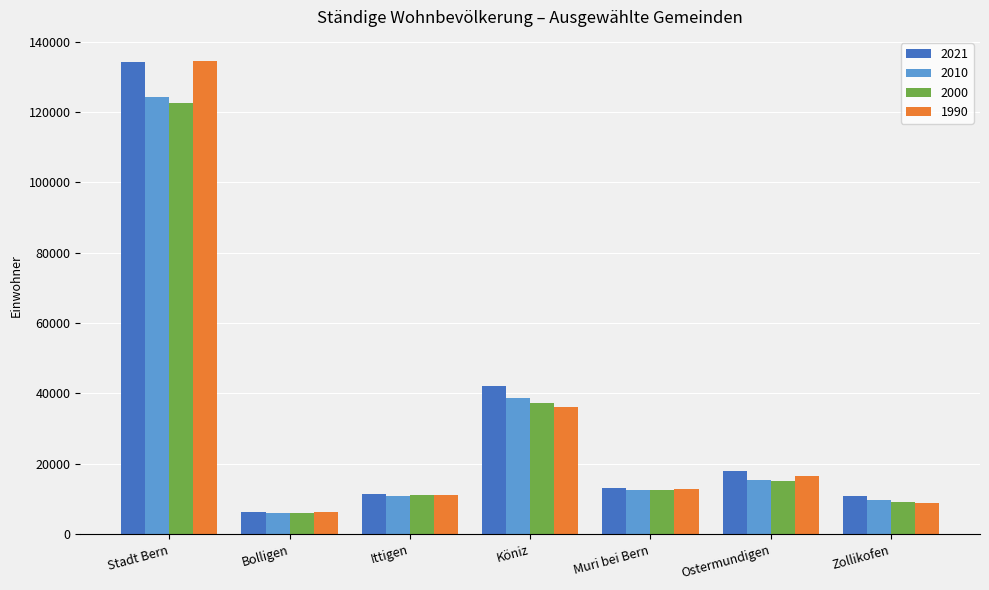

What is the total value across all series at Muri bei Bern?

51157